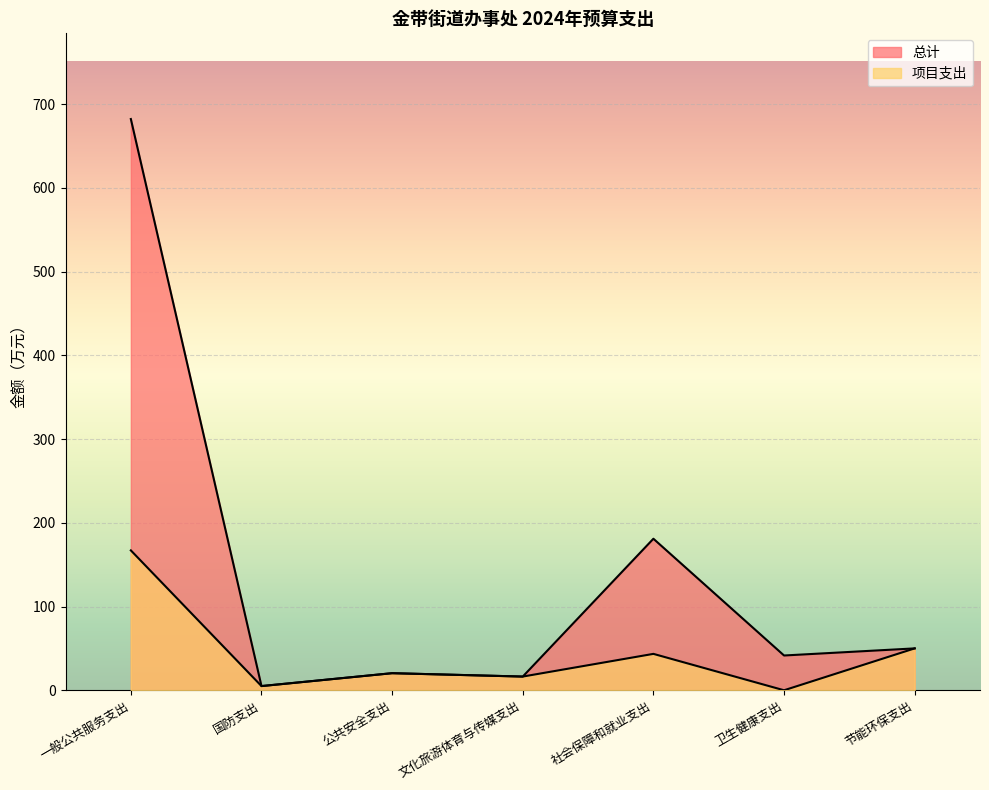

What is the approximate value of 总计 at 社会保障和就业支出?

180.9